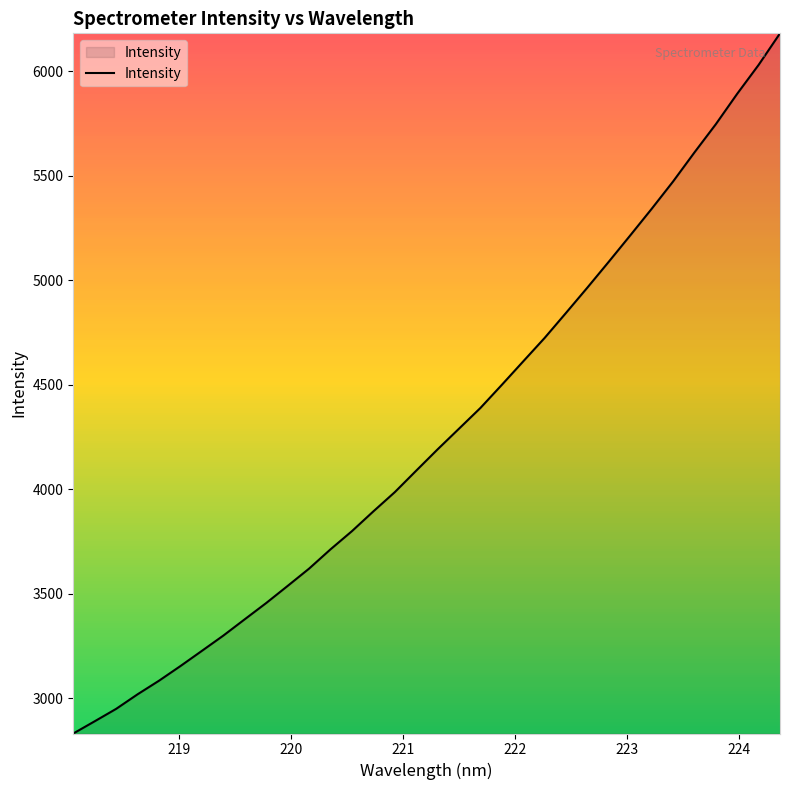

What is the greatest value displayed?

6181.7